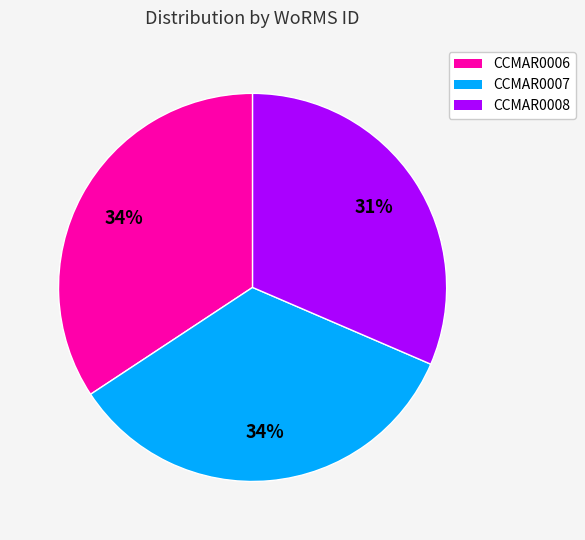

How many segments does this pie chart have?

3